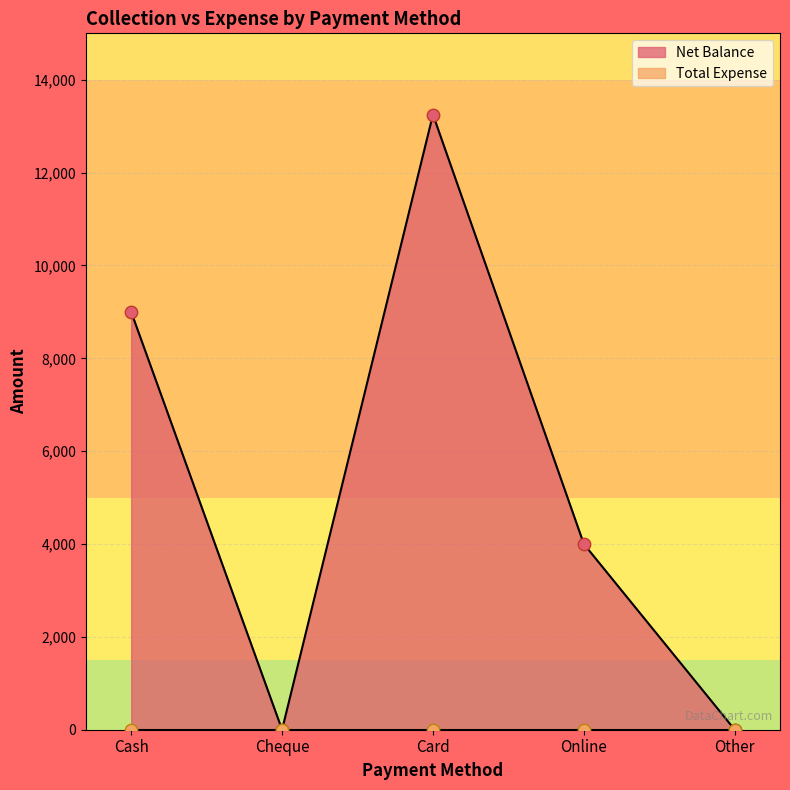

Which has a higher value, Cheque or Cash?

Cash